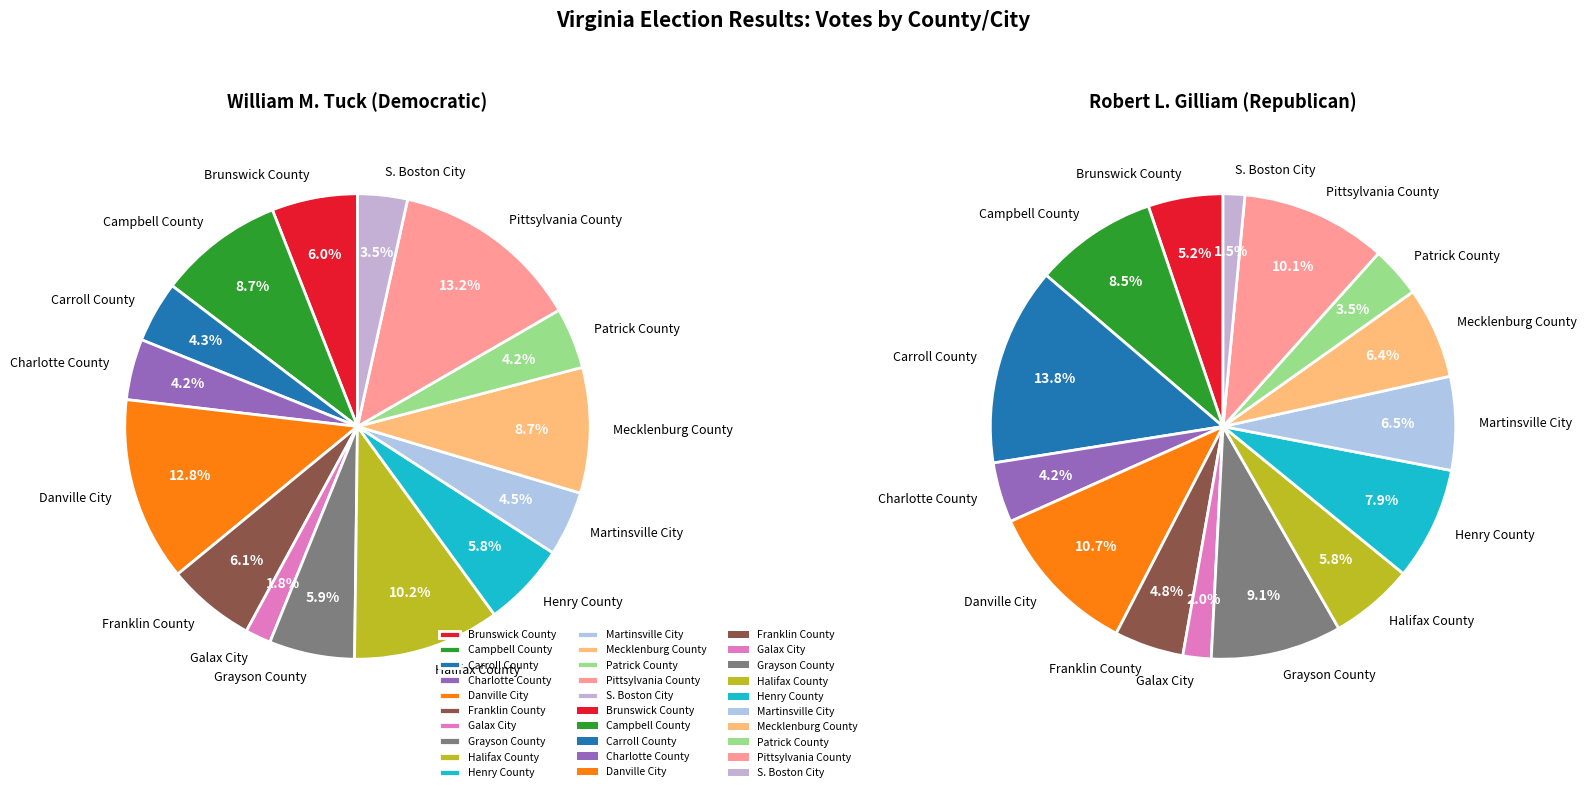

How much of the chart is everything except 14?

96.5%